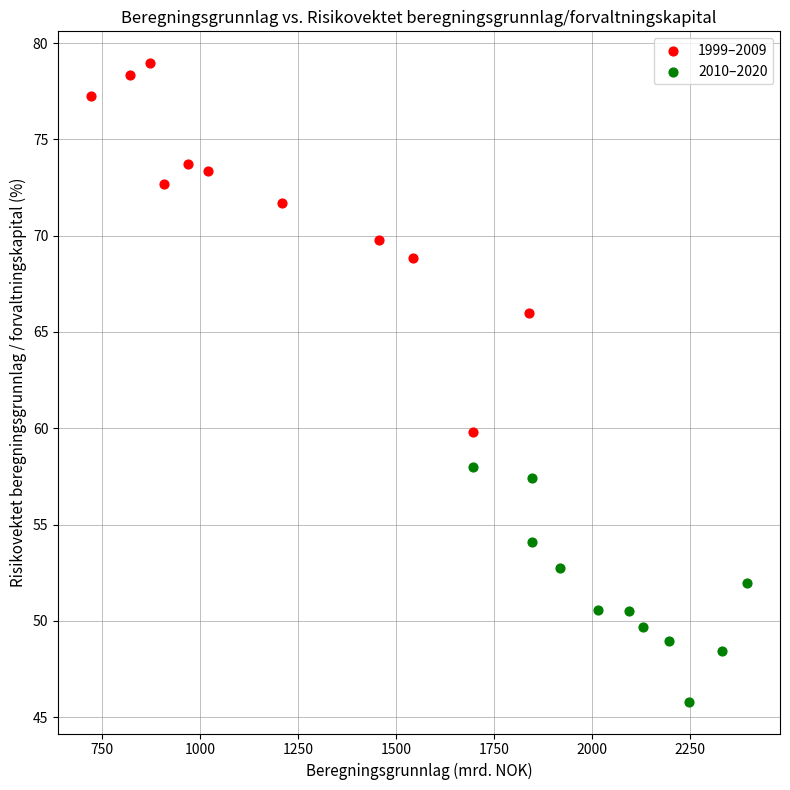

Which series contains the highest Y value?

1999–2009